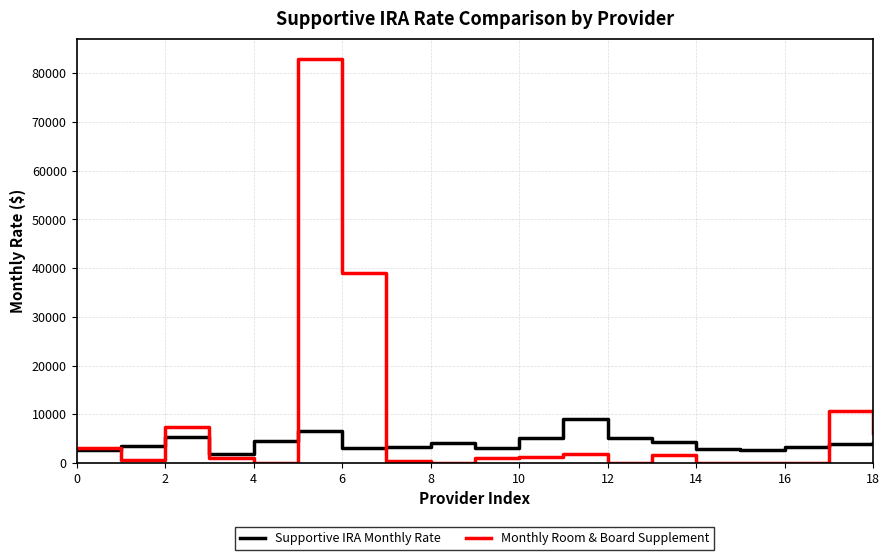

Which series has the largest range (max minus min)?

Monthly Room & Board Supplement